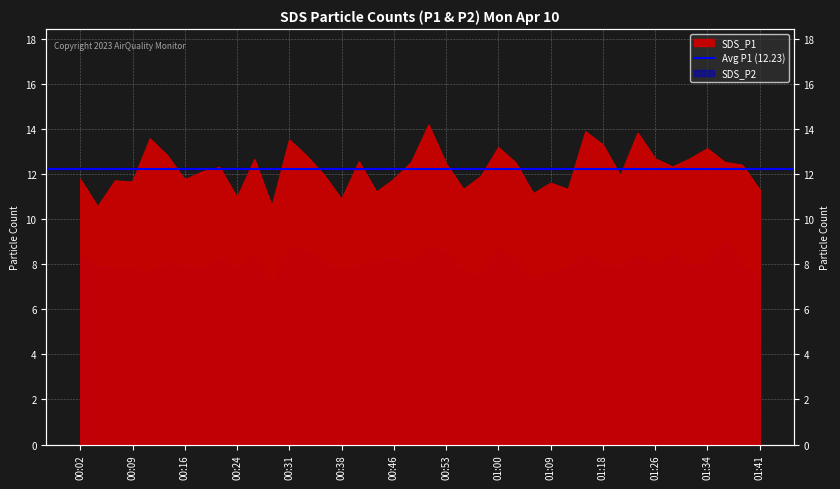

List the series in order of their overall mean, highest first.

SDS_P1, SDS_P2